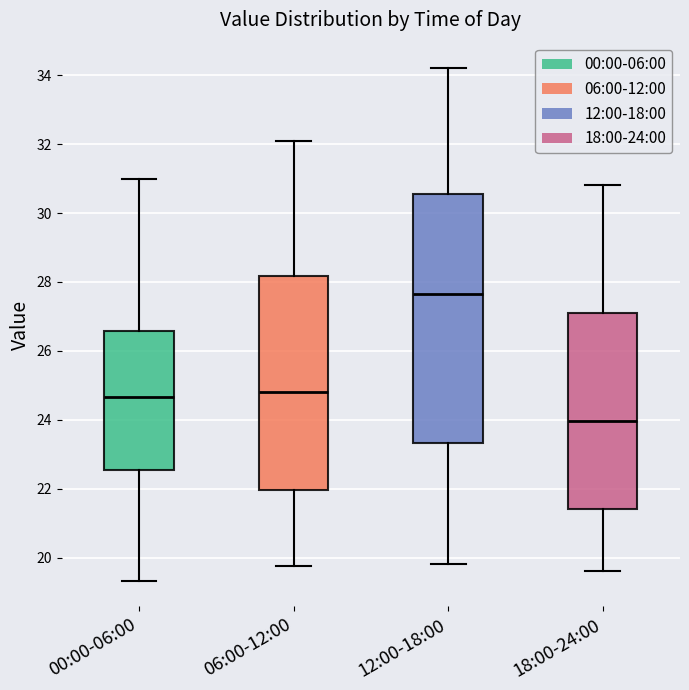

Where does the lower whisker of the box for 18:00-24:00 end on the y-axis? The values are not printed on the chart, so give them approximately, as read against the axis.

19.6